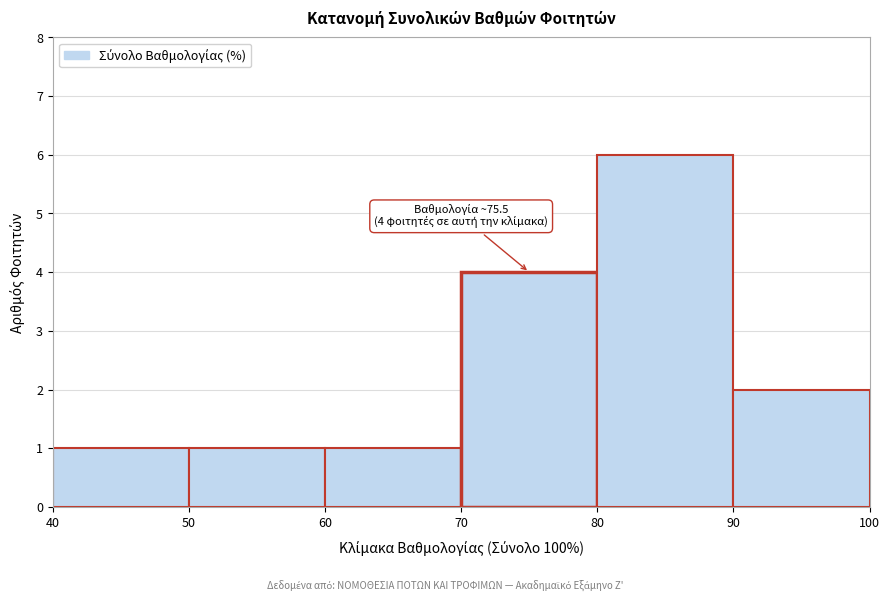

Which range on the x-axis has the tallest bar?

80 to 90